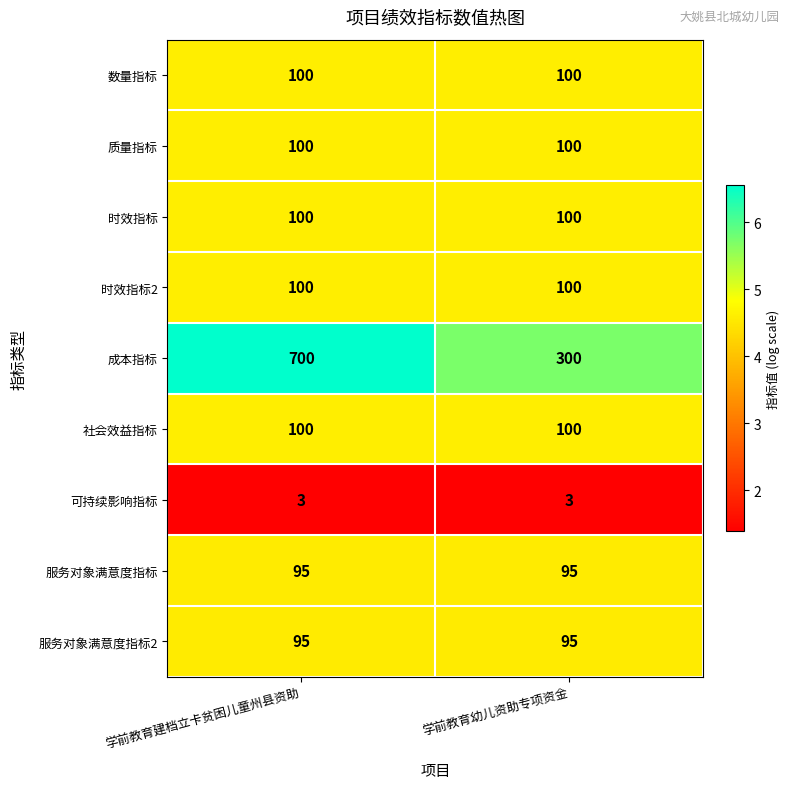

True or false: 可持续影响指标 has a value of 3 at 学前教育建档立卡贫困儿童州县资助.

True